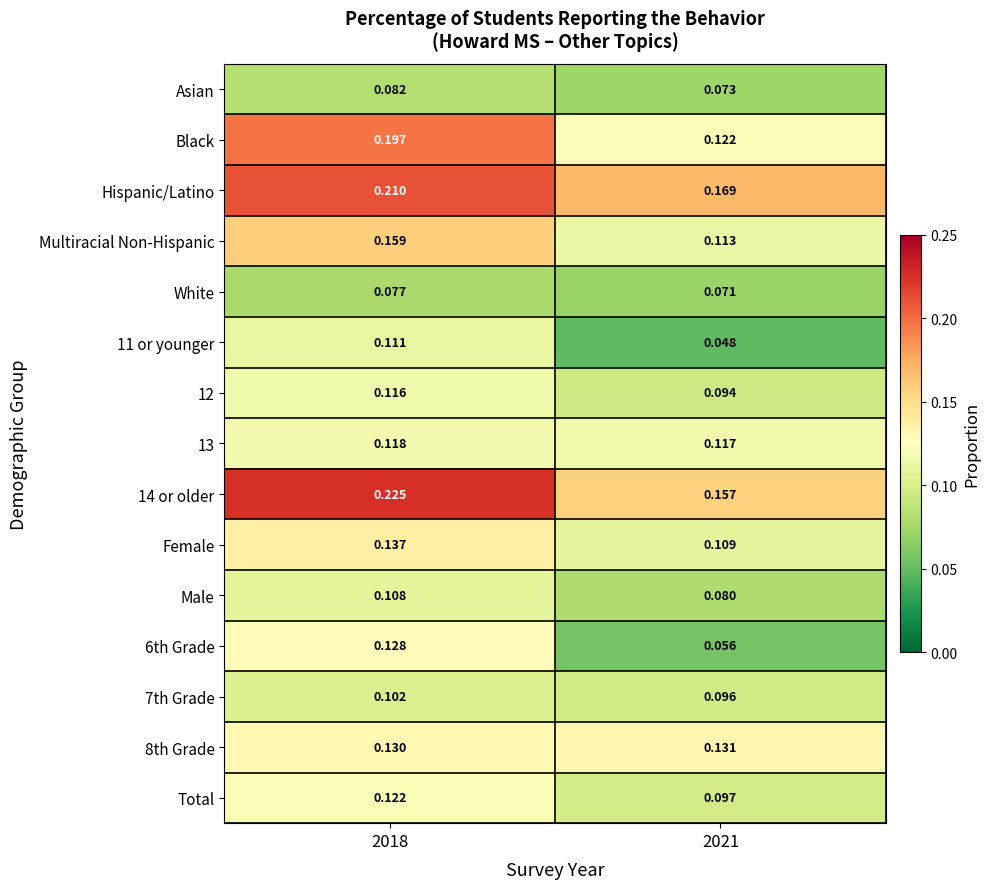

What is the total value across all series at 2018?

2.0